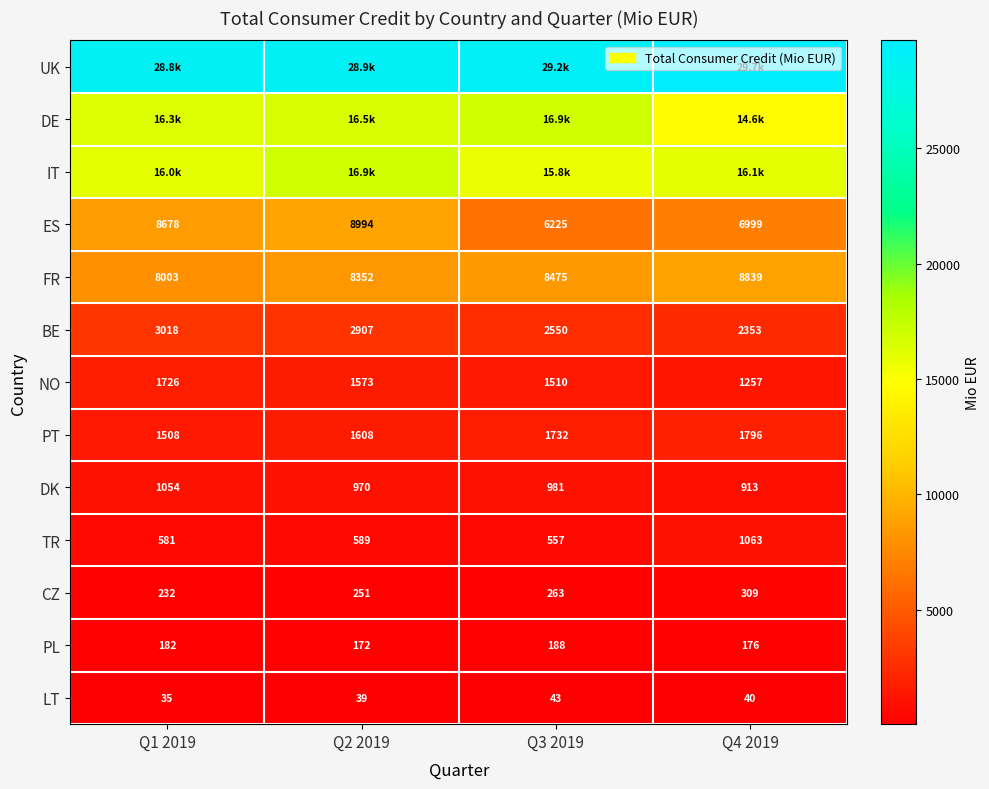

What is the lowest value of the ES series?

6225.0